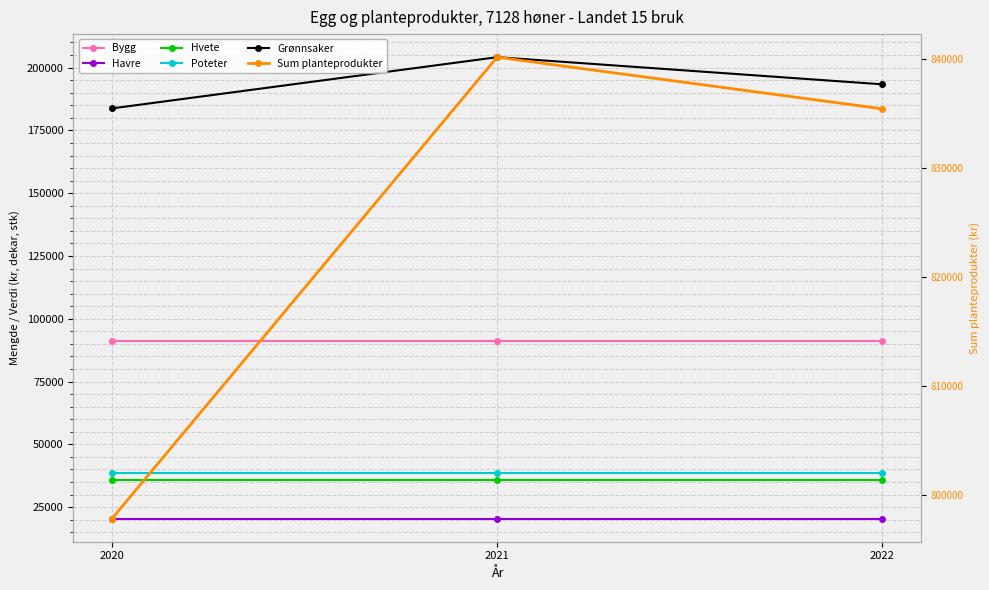

Which category has the highest value across all series?

2021